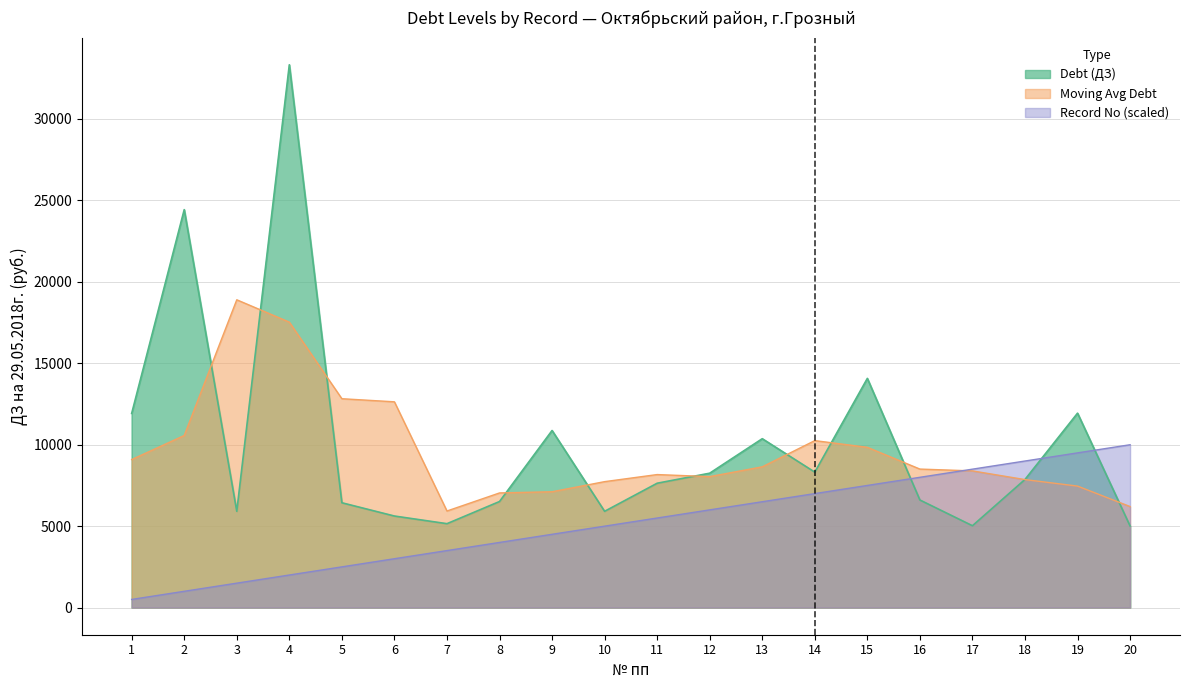

Count the number of categories in the chart.

20